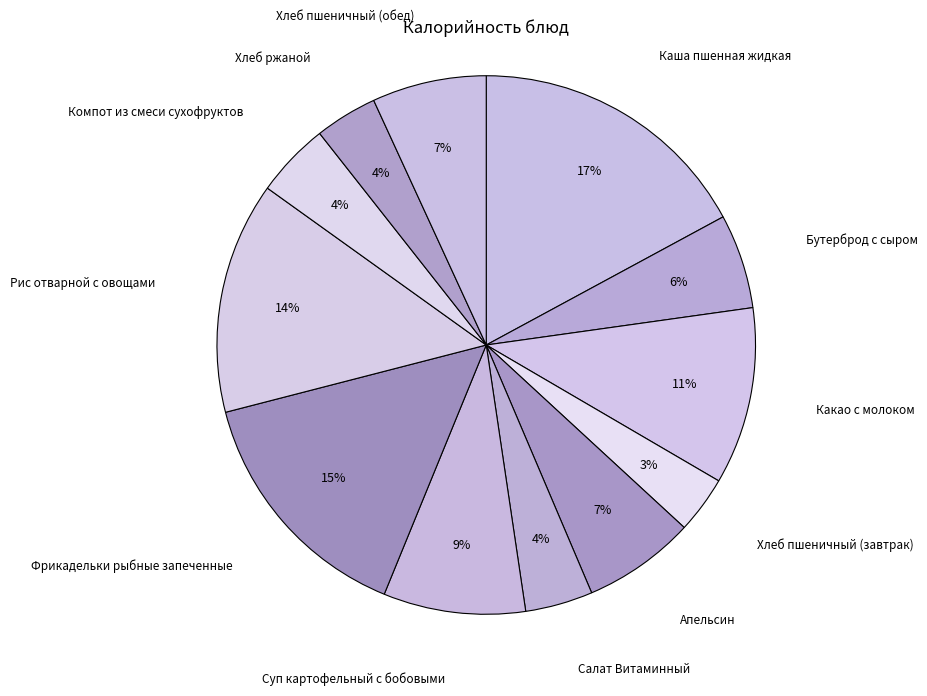

Does Бутерброд с сыром represent more than half of the total?

No